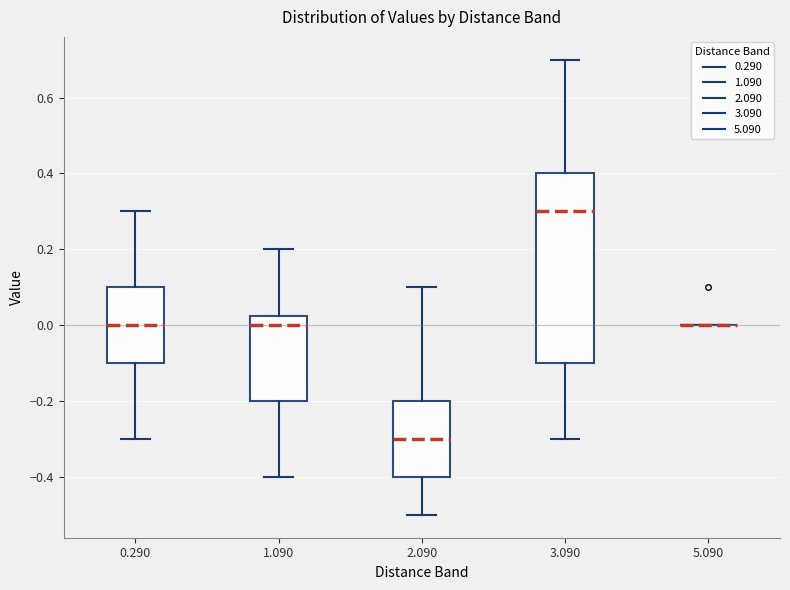

Comparing the boxes themselves (not the whiskers), which one is the tallest?

3.090